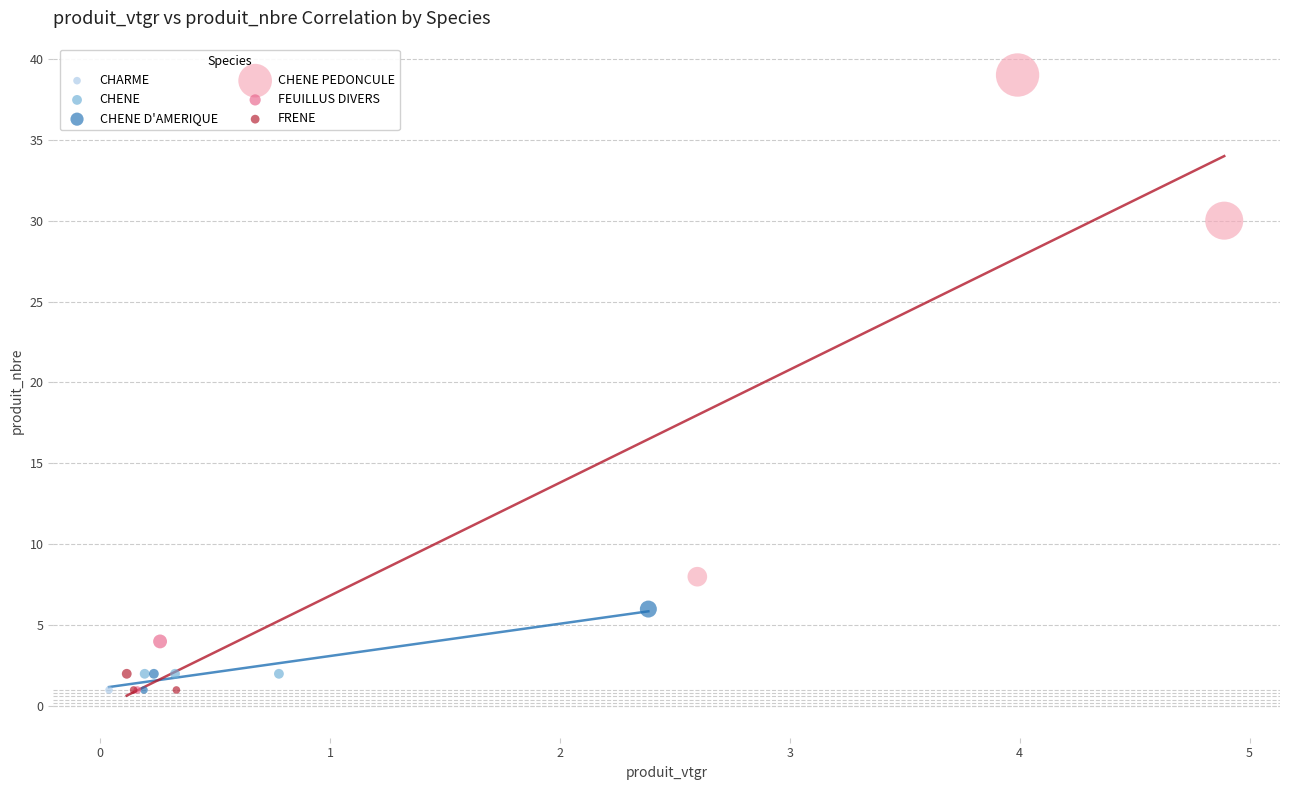

What are all the series names shown in the legend?

CHARME, CHENE, CHENE D'AMERIQUE, CHENE PEDONCULE, FEUILLUS DIVERS, FRENE